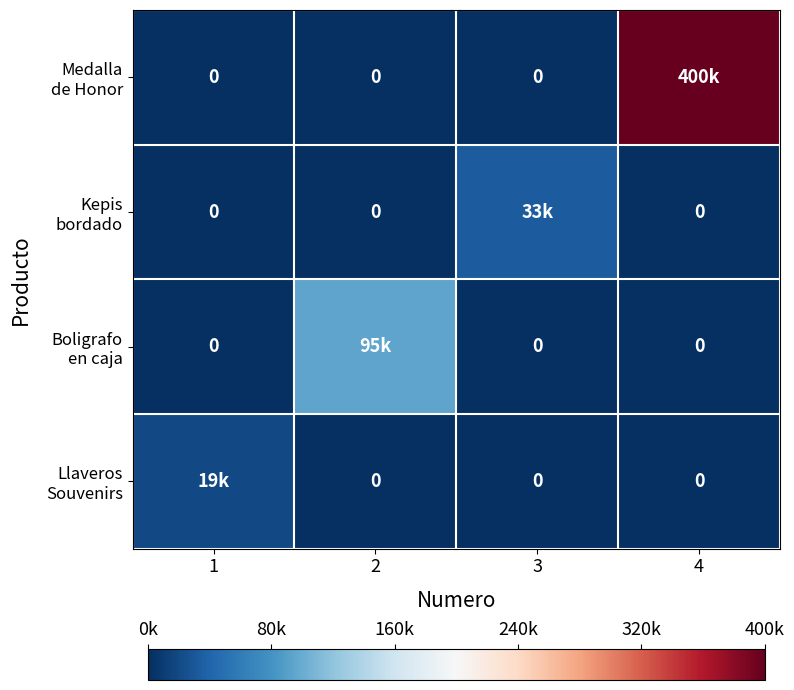

Is the value of Boligrafo en caja at 4 greater than the value of Kepis bordado at 2?

No